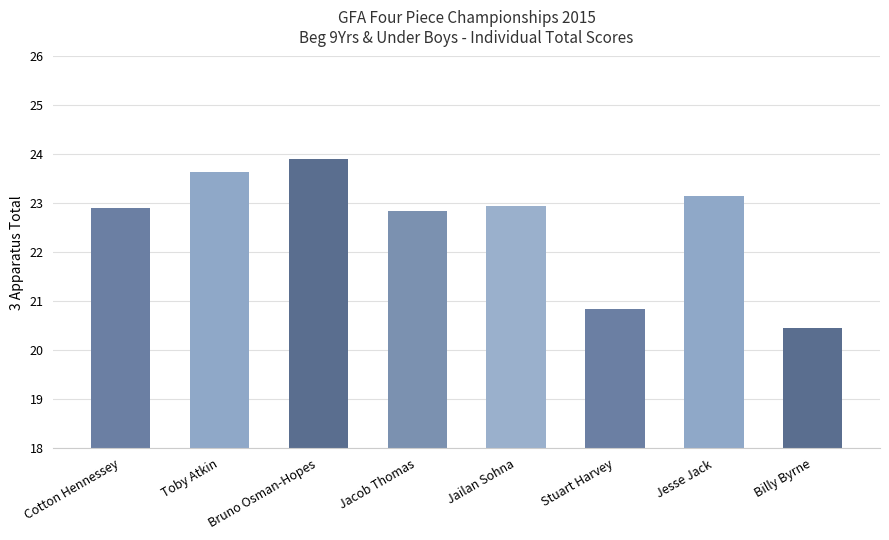

True or false: the data shows 33.4 at Jacob Thomas.

False